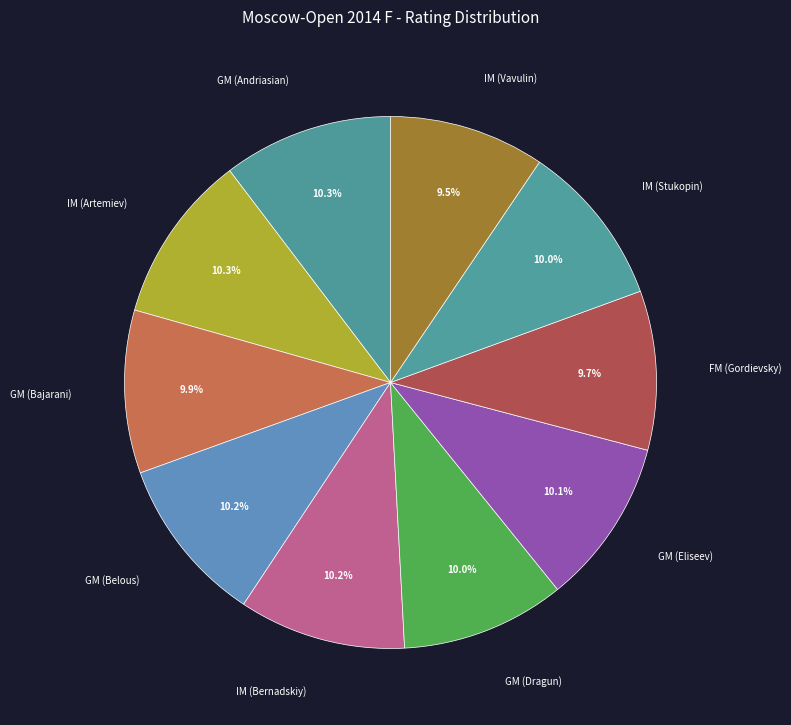

How many segments does this pie chart have?

10